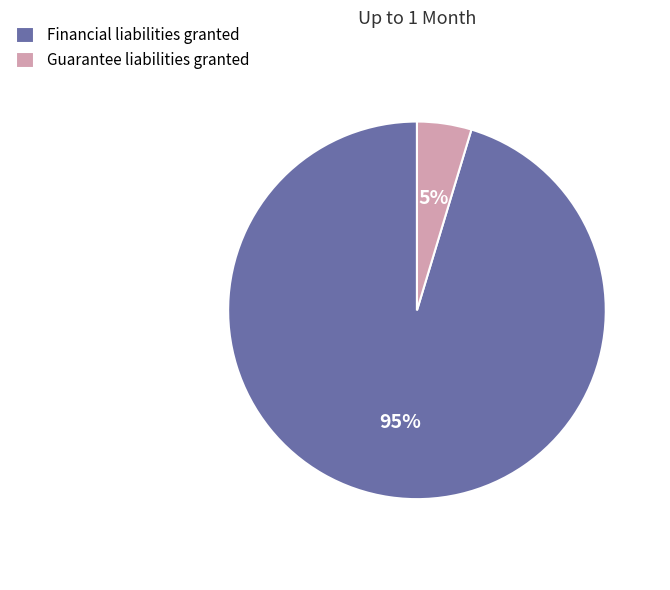

Is the sum of Financial liabilities granted and Guarantee liabilities granted greater than half?

Yes